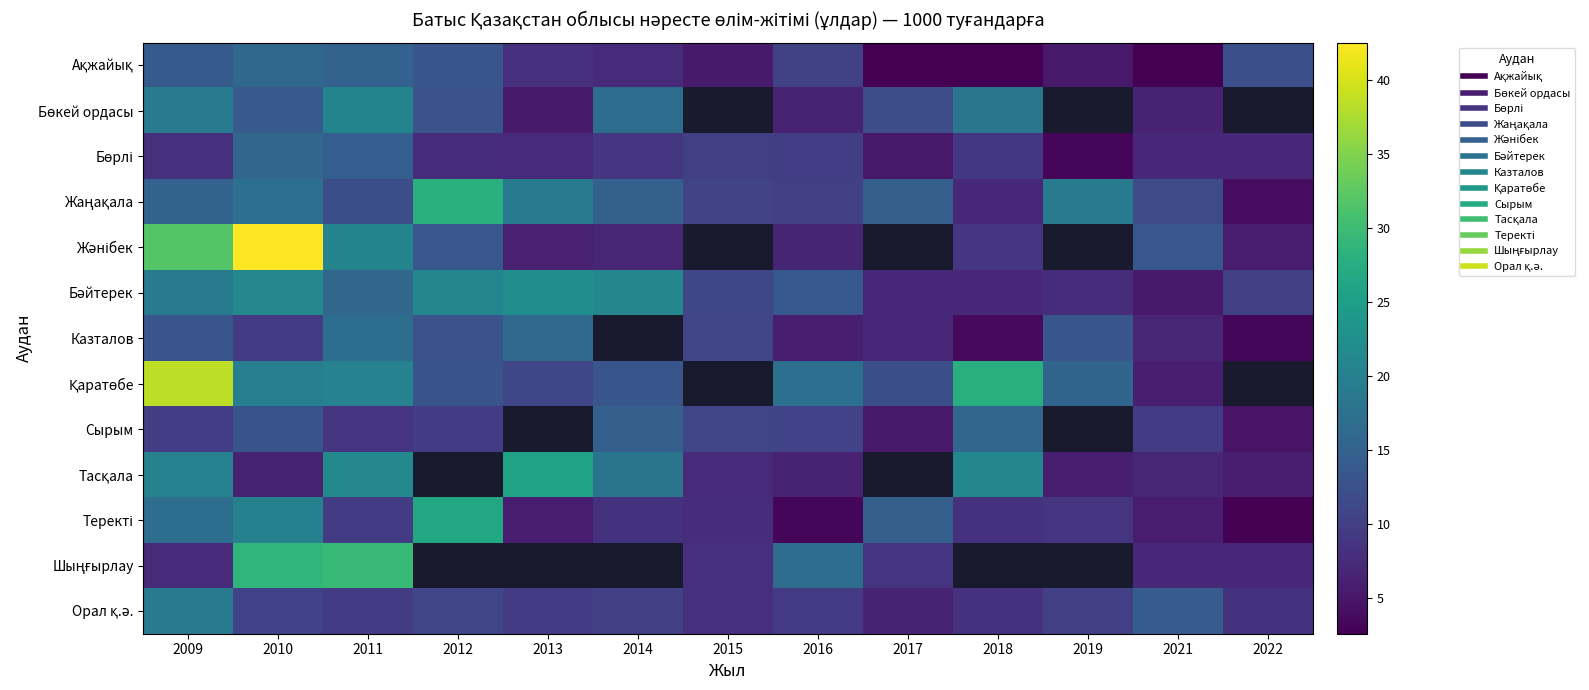

Rank the series by their maximum value, from lowest to highest.

Бөрлі, Сырым, Ақжайық, Казталов, Орал қ.ә., Бөкей ордасы, Бәйтерек, Тасқала, Теректі, Жаңақала, Шыңғырлау, Қаратөбе, Жәнібек